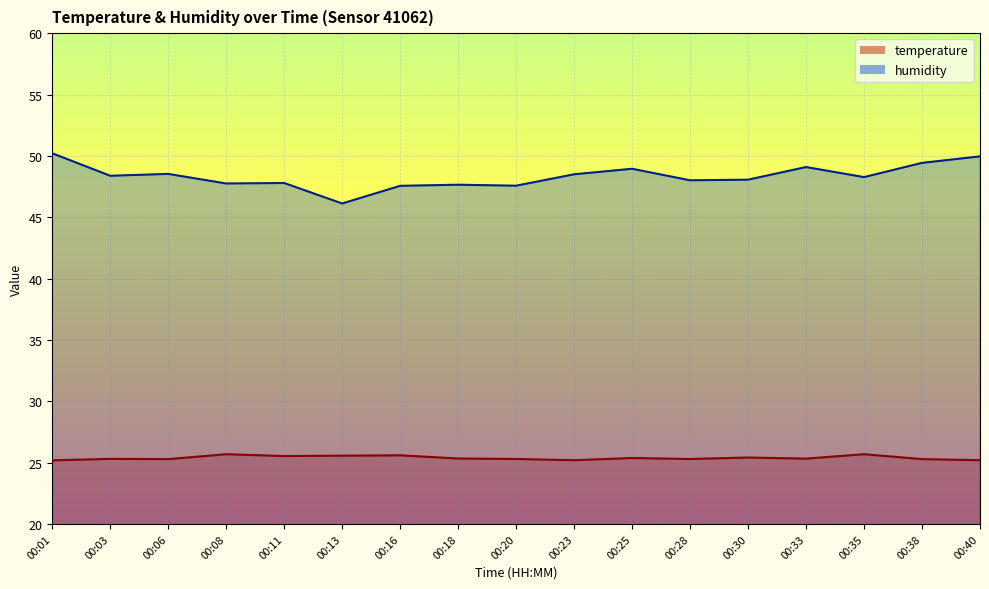

What is the difference between the maximum and minimum values in the humidity series?

4.1